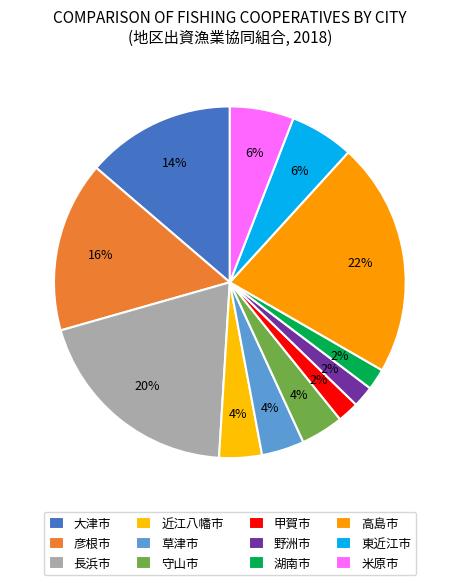

Is 彦根市 the majority of the pie?

No